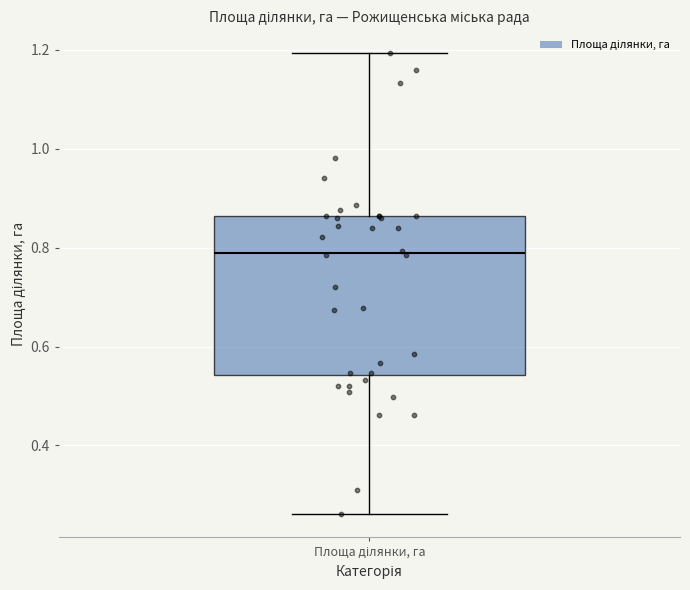

Transcribe this box plot: give where the median line is, the range the box spans, and where the two whiskers end, as read against the y-axis. The values are not printed on the chart, so give them approximately, as read against the axis.

median 0.78, box 0.54 to 0.86, whiskers 0.26 to 1.20